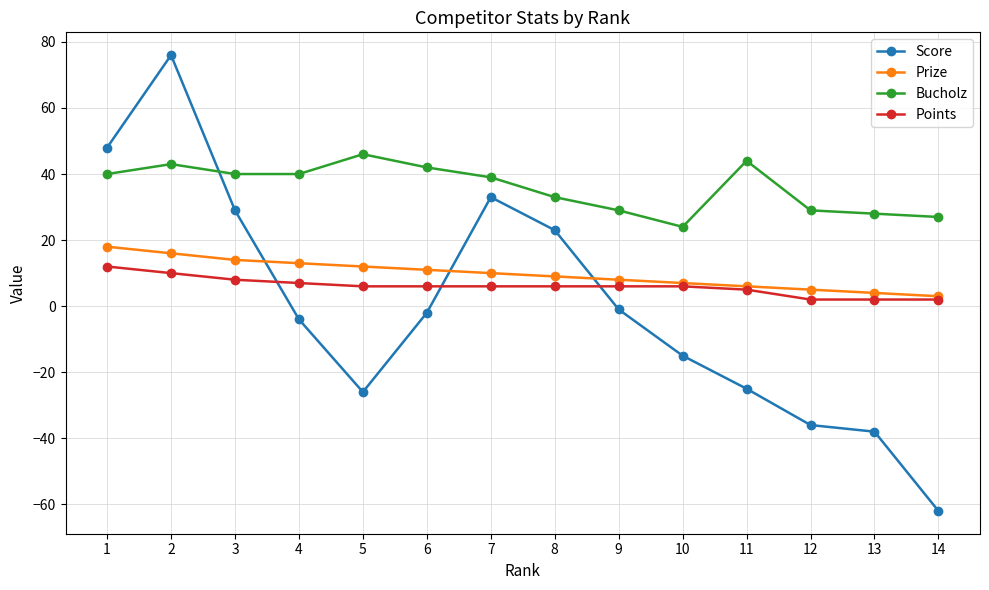

Is the value of Points at 6 greater than the value of Score at 3?

No